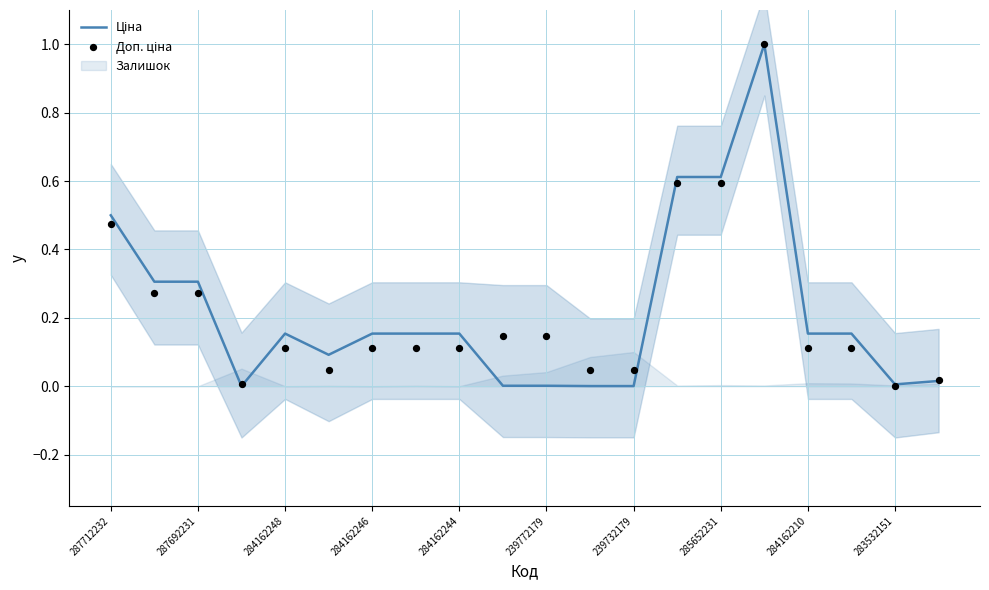

Which series has the largest total across all categories?

Ціна